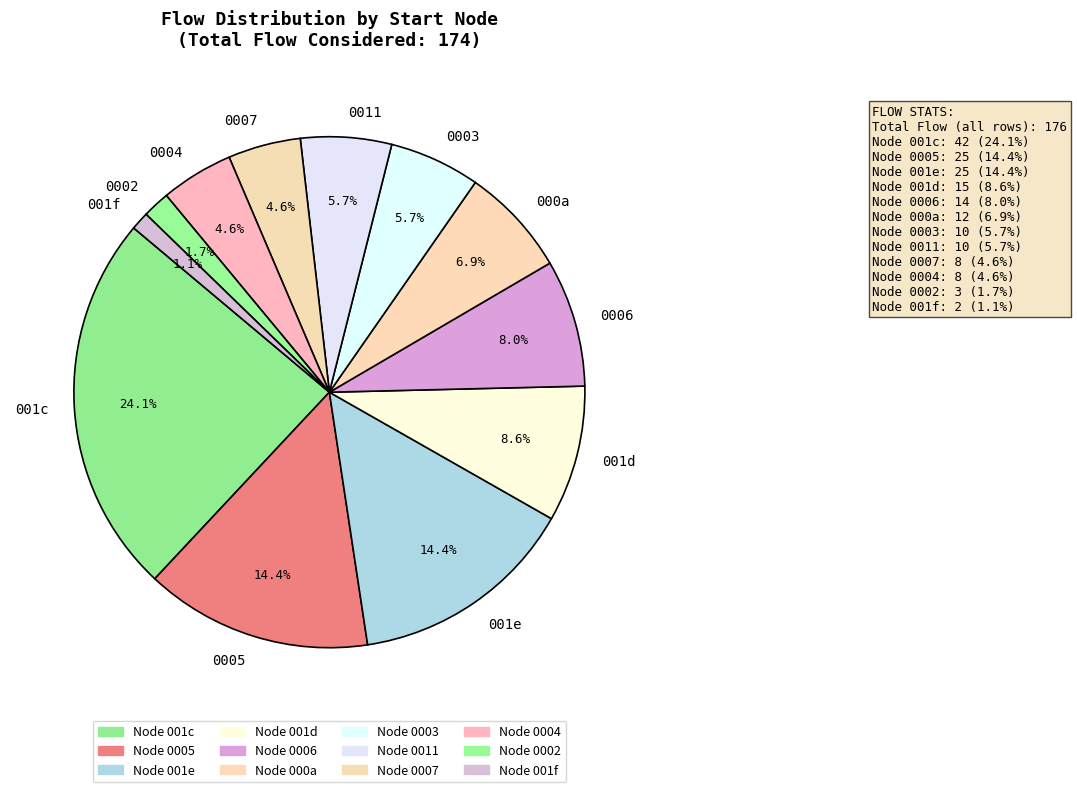

How many slices are in this pie chart?

12